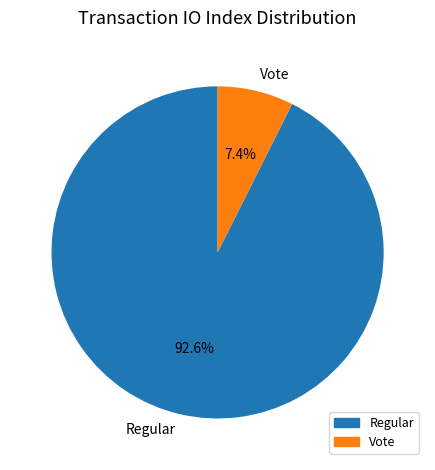

True or false: Regular accounts for 93% of the total.

True